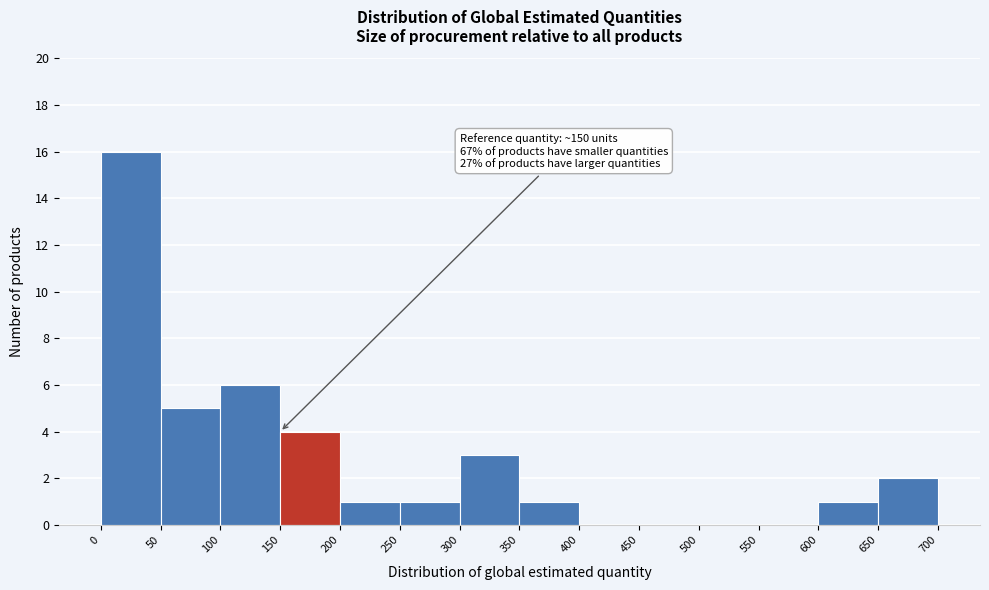

Which range on the x-axis has the tallest bar?

0 to 50